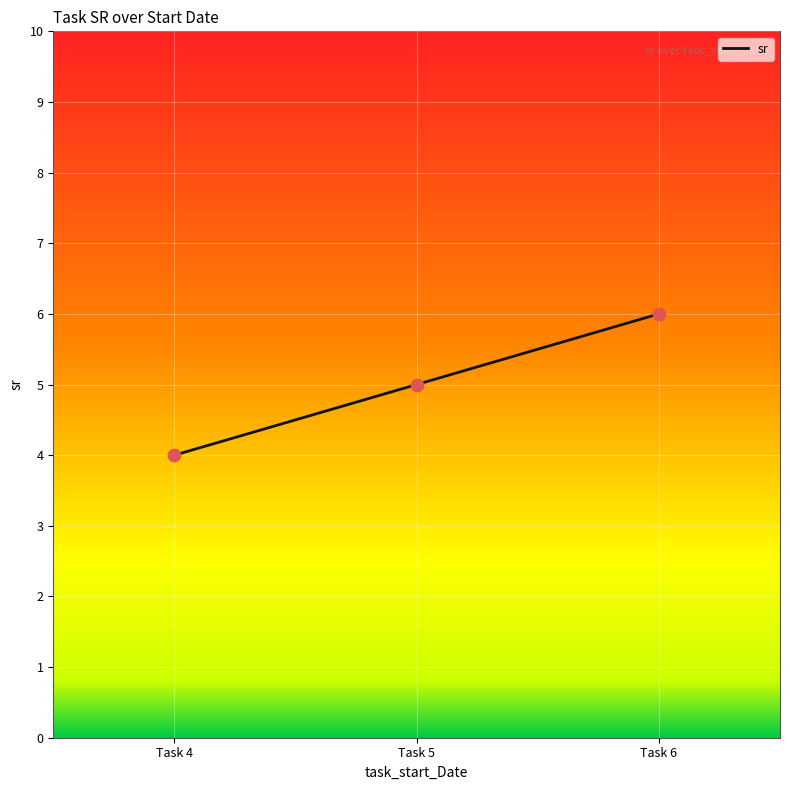

What is the change in value from Task 4 to Task 5?

+1